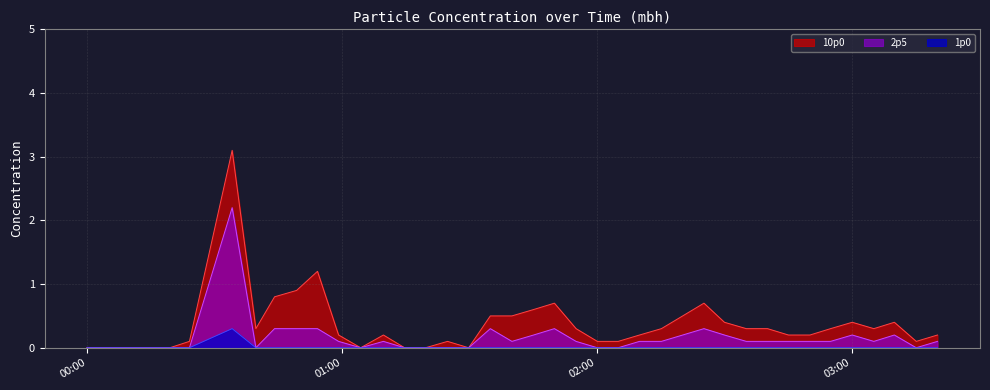

Which series has the widest spread of values?

10p0